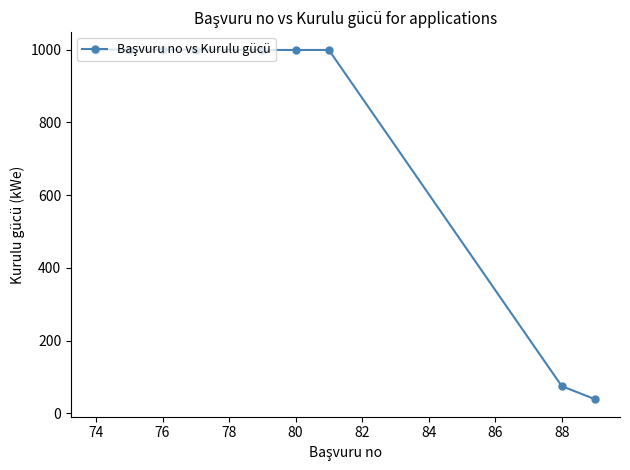

What is the value of the 9th point from the left?

39